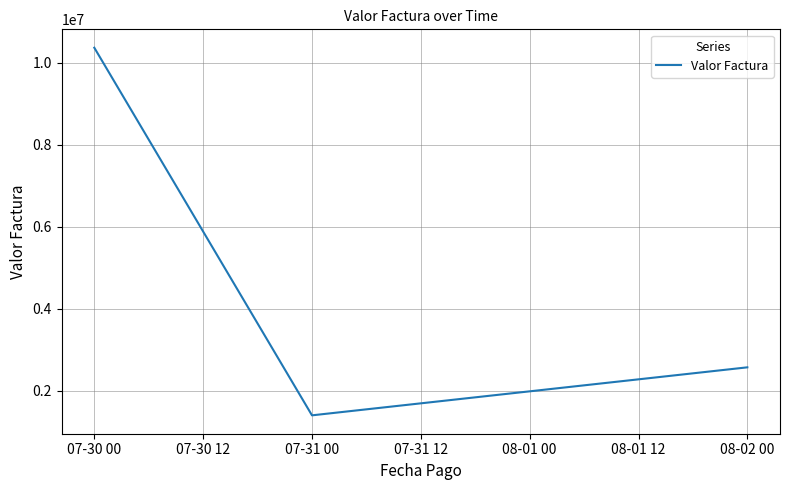

The value at 07-30 00 is 3947056.2. True or false?

False